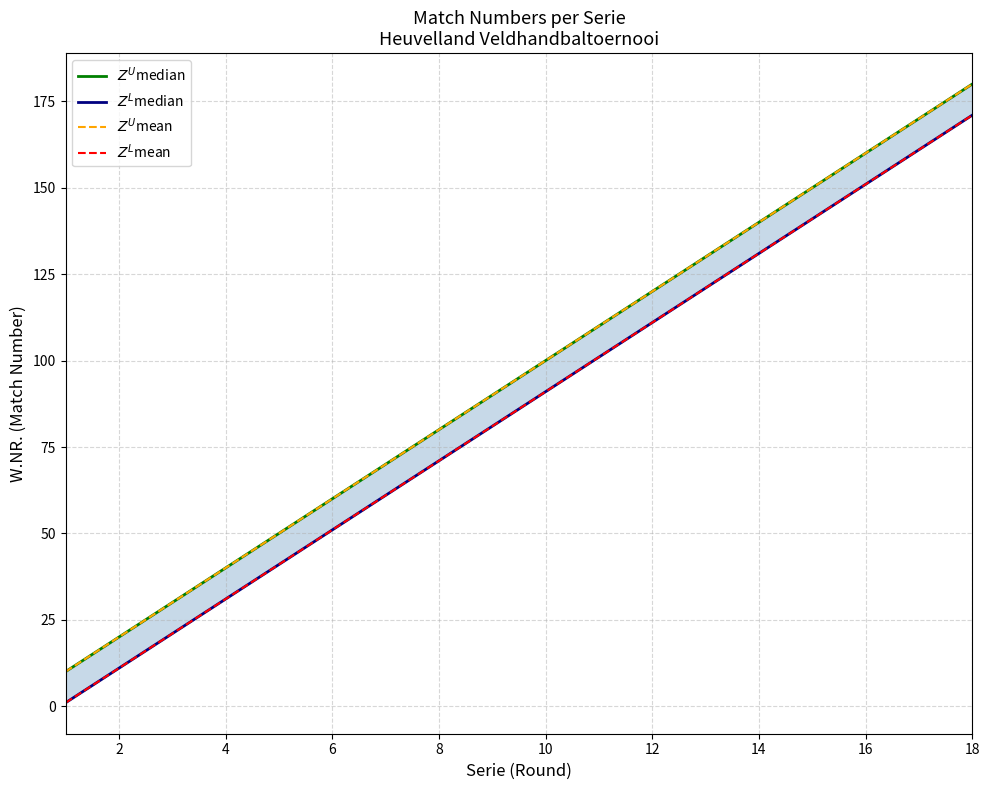

Reading right to left, list all the values displayed in this chart.

$Z^U$median: 180	170	160	150	140	130	120	110	100	90	80	70	60	50	40	30	20	10
$Z^L$median: 171	161	151	141	131	121	111	101	91	81	71	61	51	41	31	21	11	1
$Z^U$mean: 180	170	160	150	140	130	120	110	100	90	80	70	60	50	40	30	20	10
$Z^L$mean: 171	161	151	141	131	121	111	101	91	81	71	61	51	41	31	21	11	1